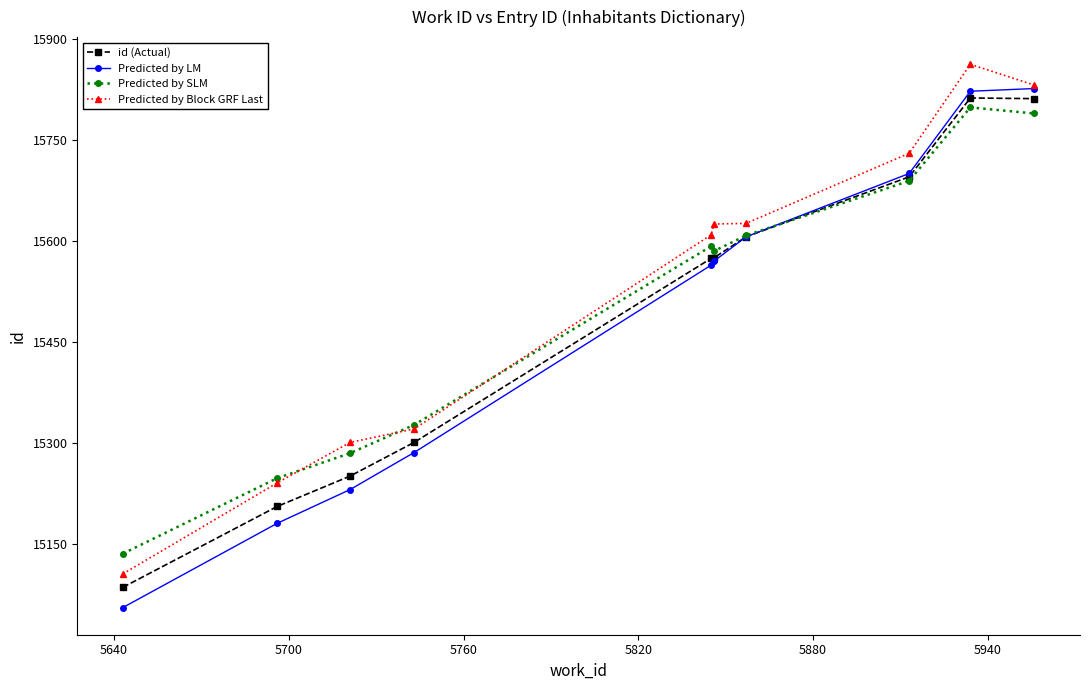

What are all the series names shown in the legend?

id (Actual), Predicted by LM, Predicted by SLM, Predicted by Block GRF Last